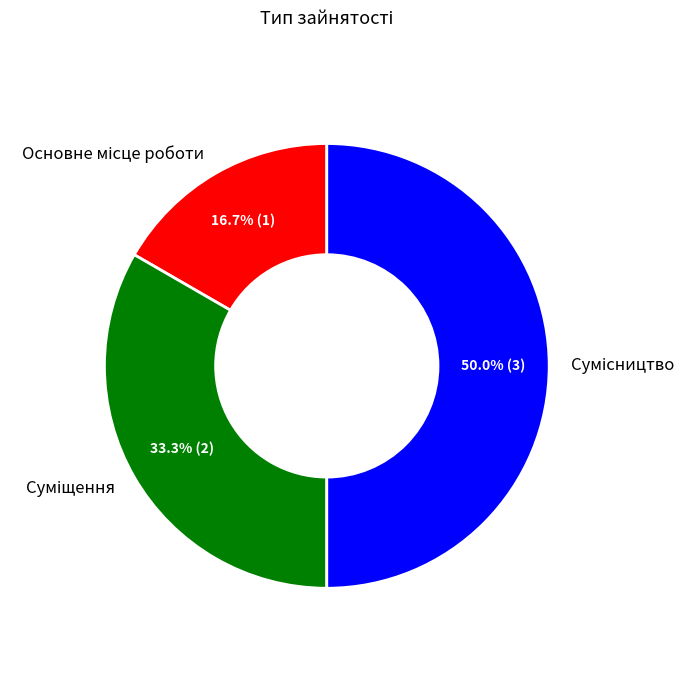

Does any single category account for the majority?

No